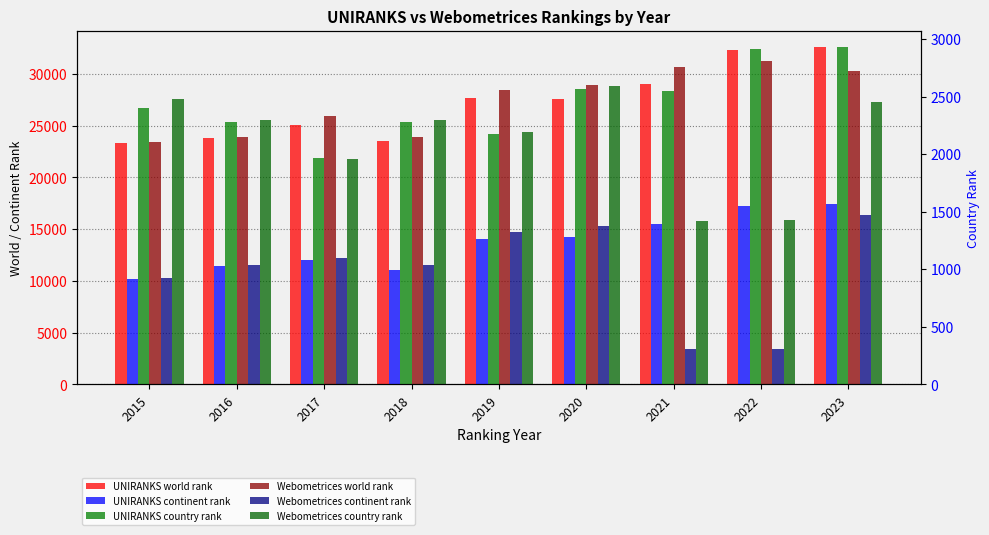

Which has a higher value, 2015 or 2016?

2016